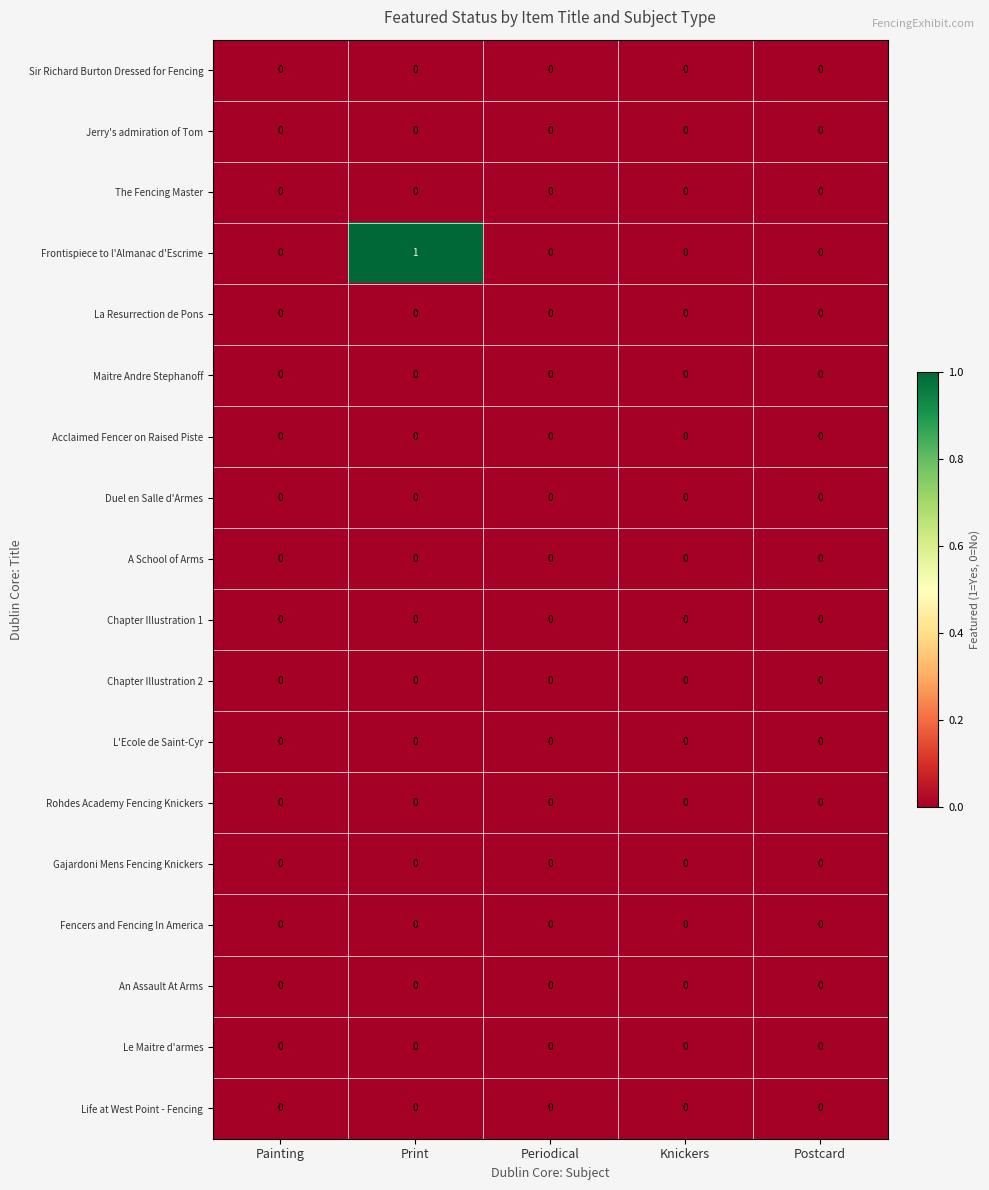

The value of Acclaimed Fencer on Raised Piste at Periodical is 0. True or false?

True